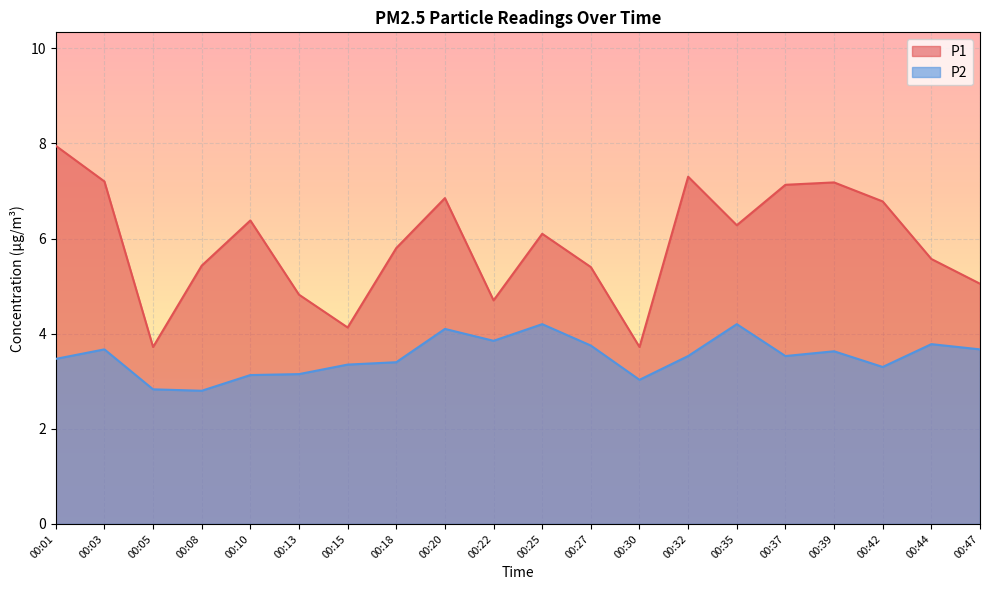

Count the number of data series in this chart.

2